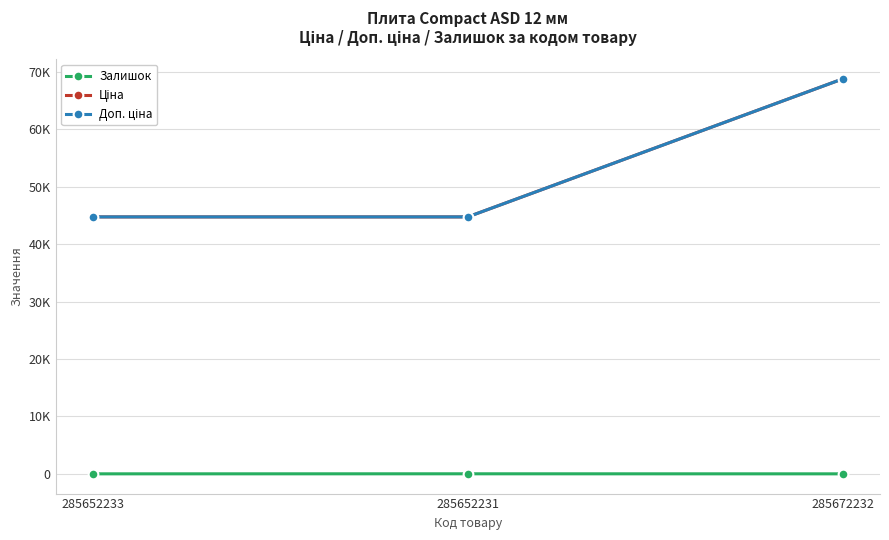

What is the sum of the Доп. ціна values at 285672232 and 285652231?

113462.7